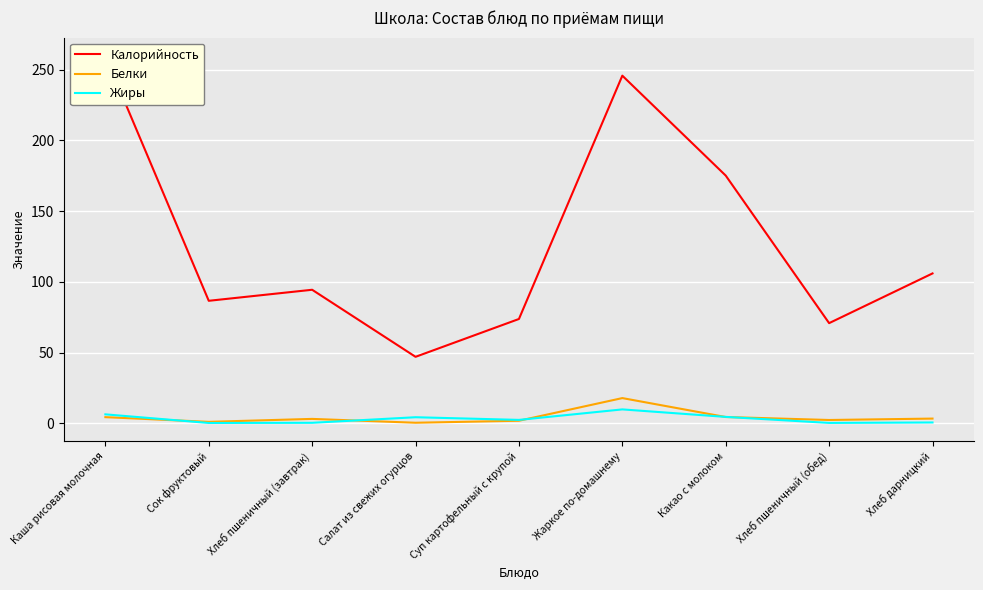

In Белки, how many points are lower than both neighbors (excluding endpoints)?

3